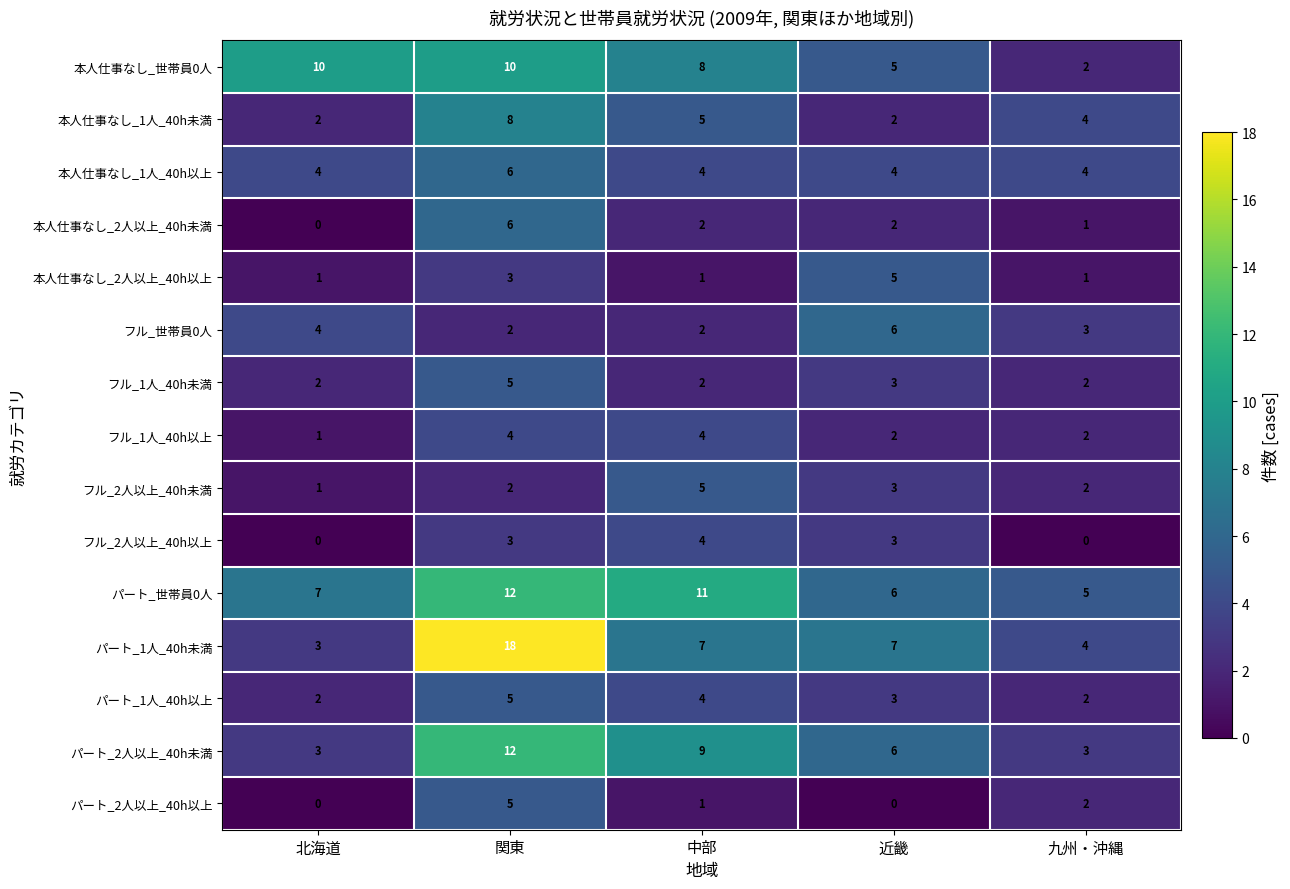

Which series has the largest range (max minus min)?

パート_1人_40h未満